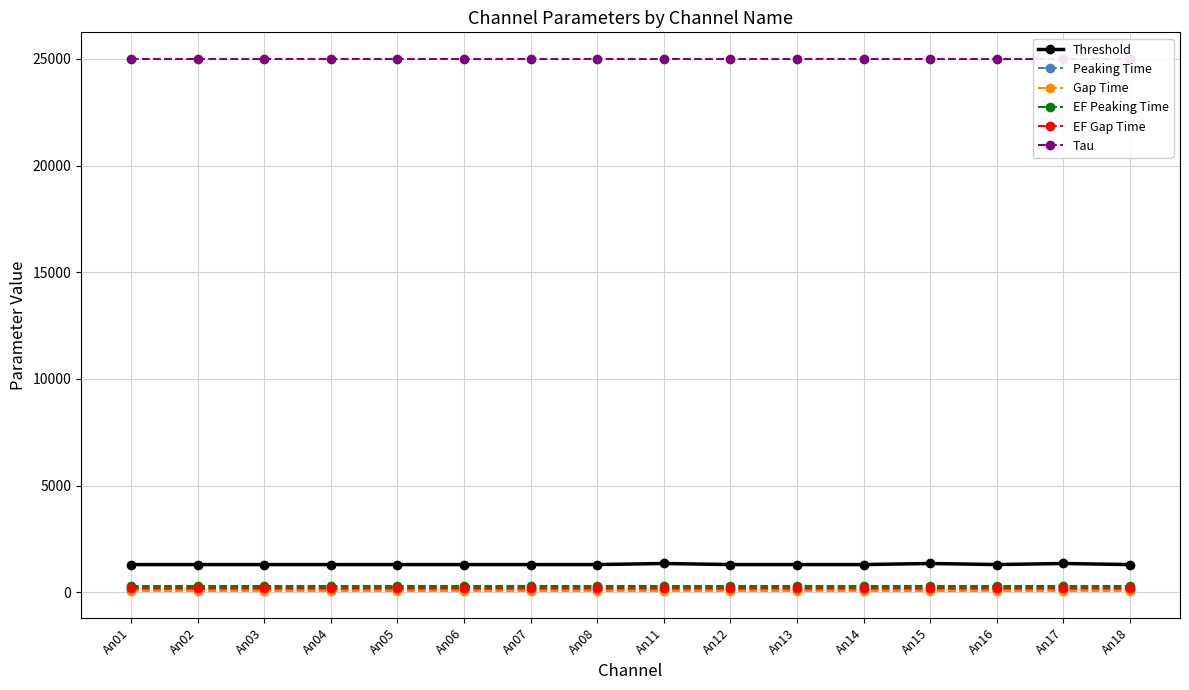

List the series in order of their peak value, lowest first.

Gap Time, Peaking Time, EF Gap Time, EF Peaking Time, Threshold, Tau